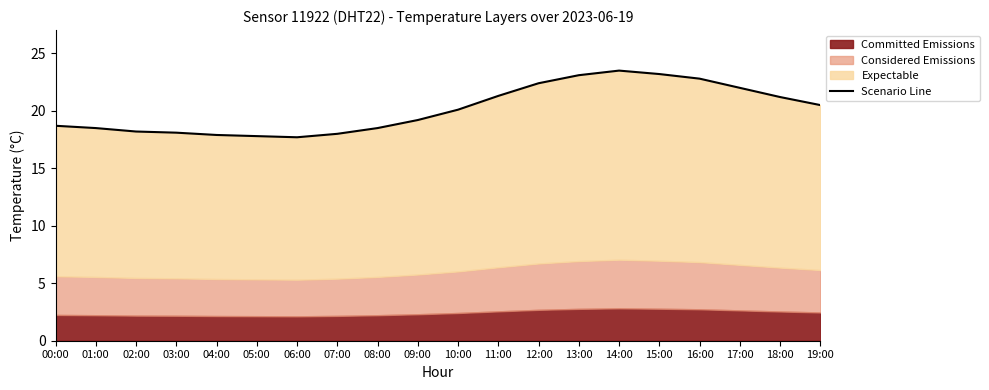

What position from the left is 07:00?

8